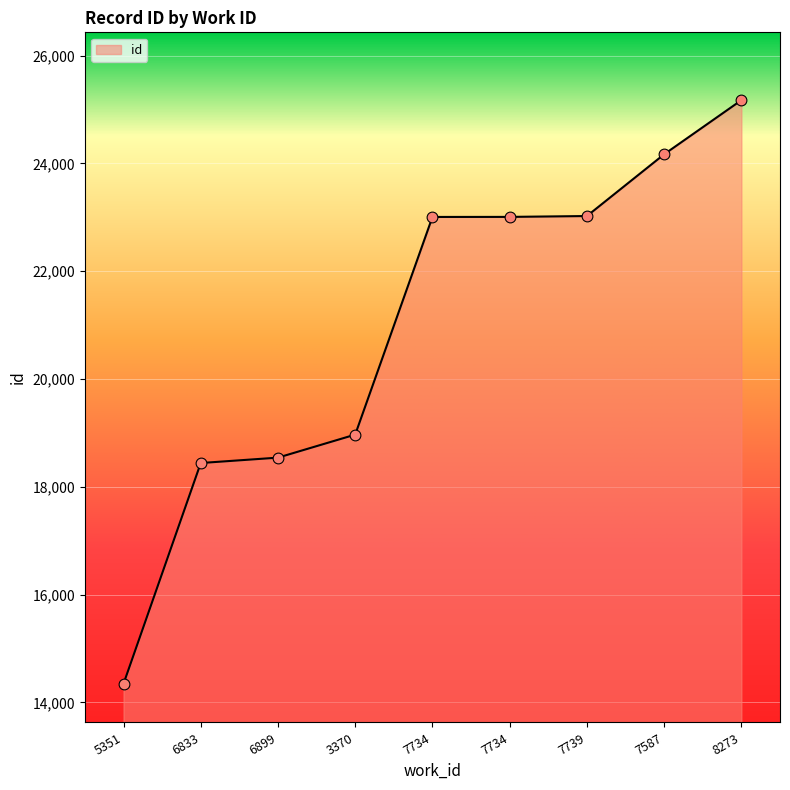

Approximately how many times larger is the value at 5351 compared to 7734?

0.6